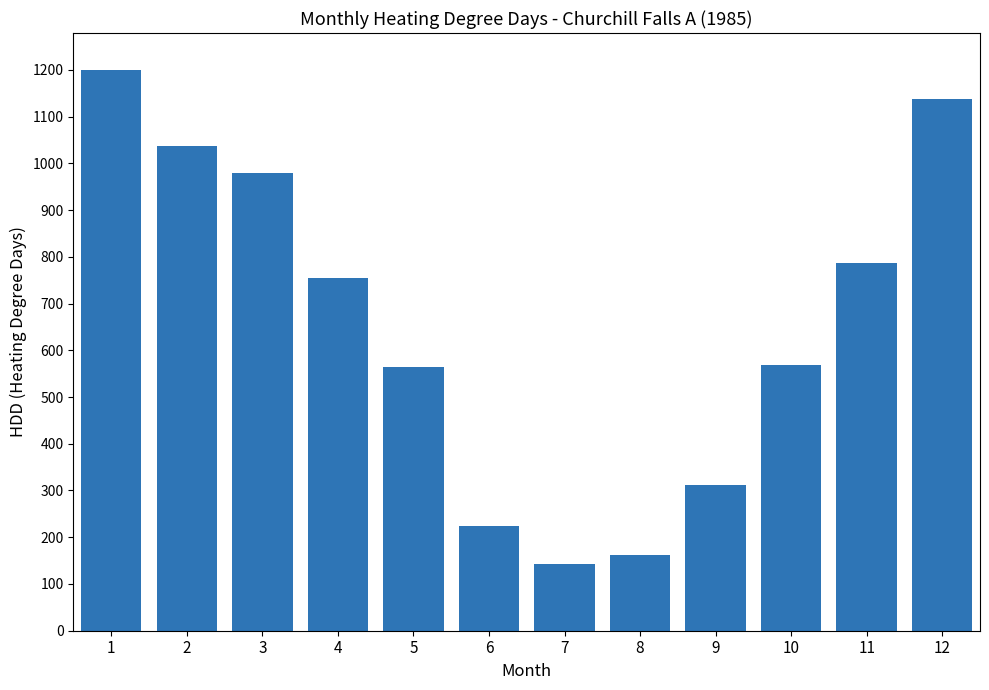

What is the difference between the values at 5 and 2?

471.5